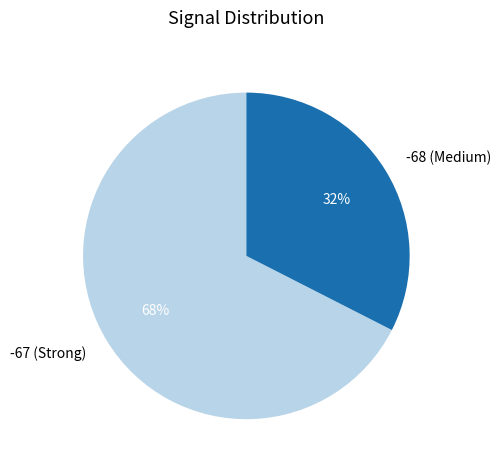

Rank the categories by value from lowest to highest.

-68 (Medium), -67 (Strong)